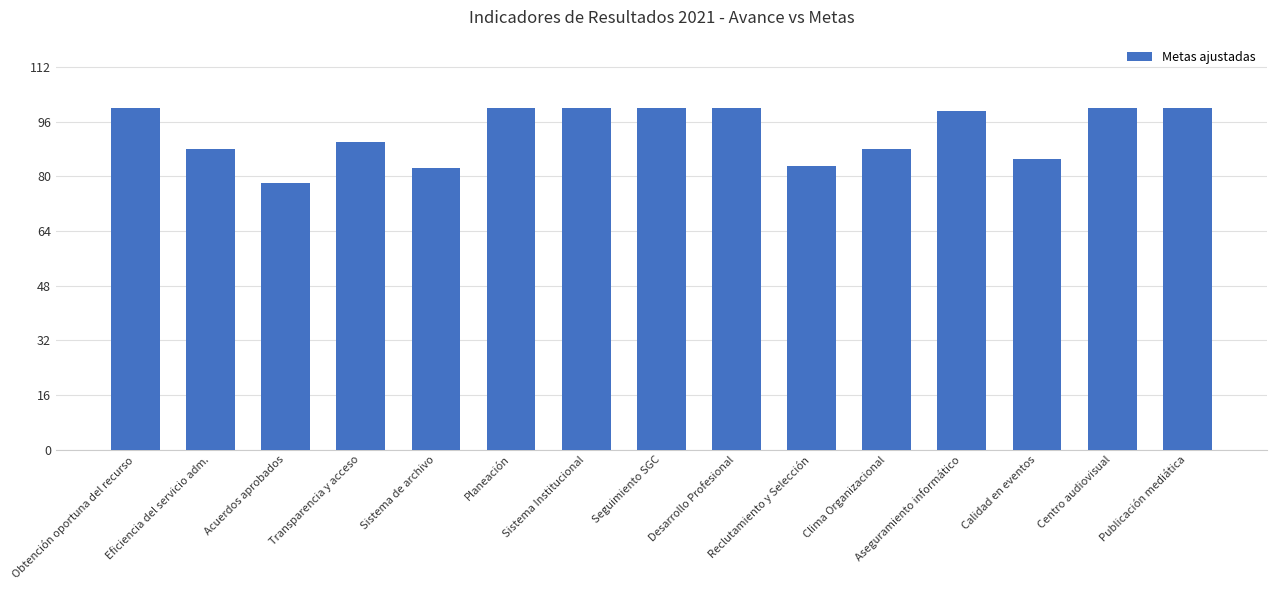

The chart shows a value of 100.0 at Desarrollo Profesional. True or false?

True